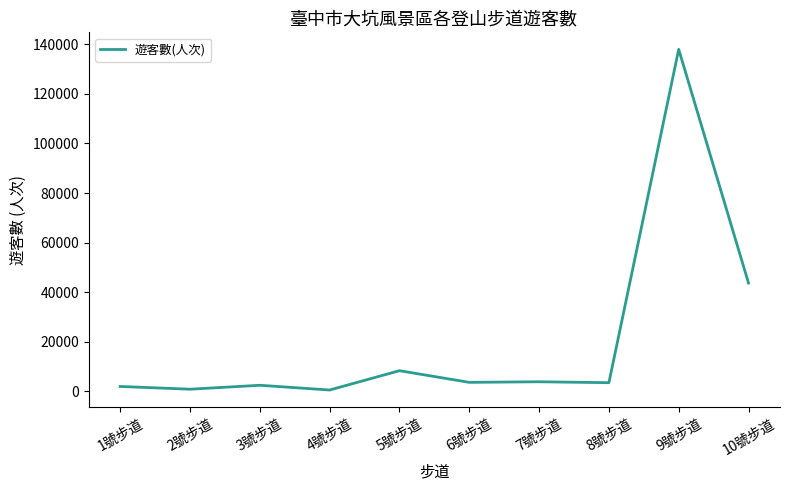

What is the difference between the maximum and minimum values?

137516